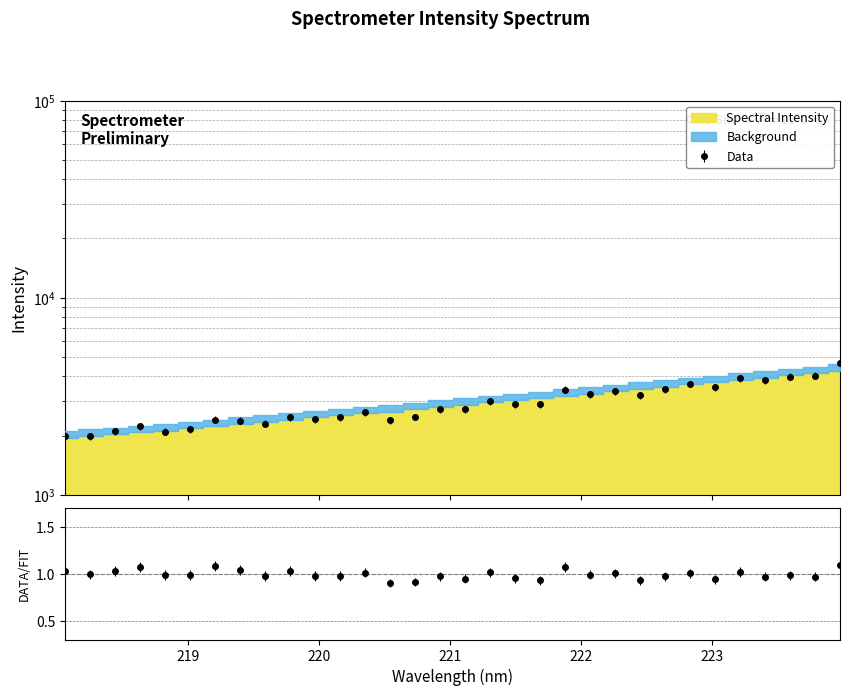

True or false: the data shows 497.6 at 218.0596.

False